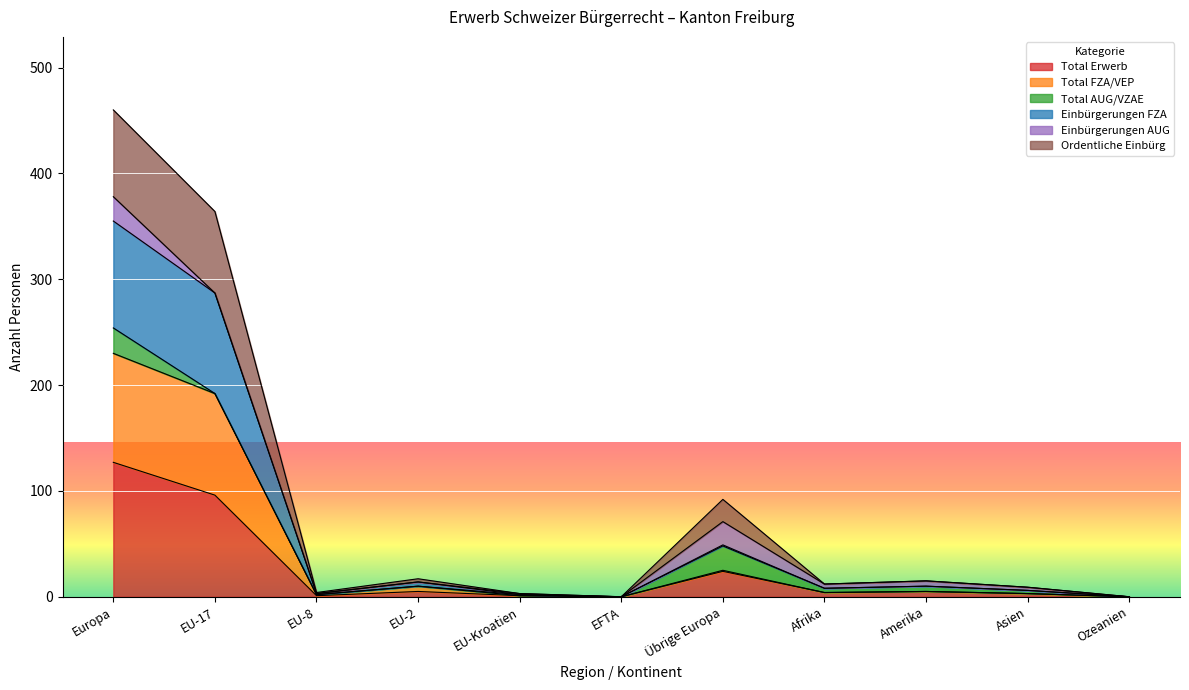

What is the maximum value for Total Erwerb?

127